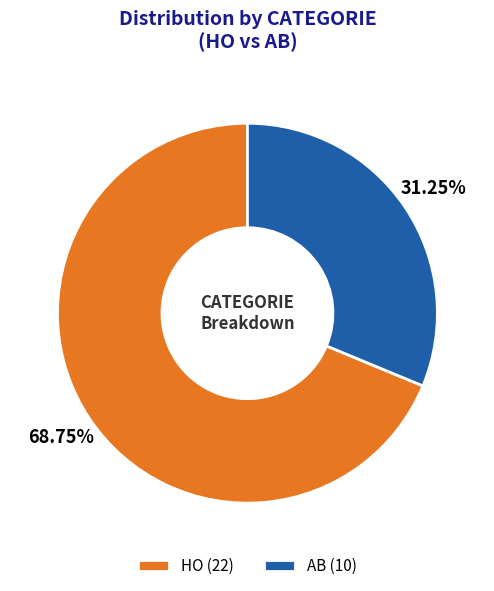

Approximately how many times larger is the value at AB compared to HO?

0.5